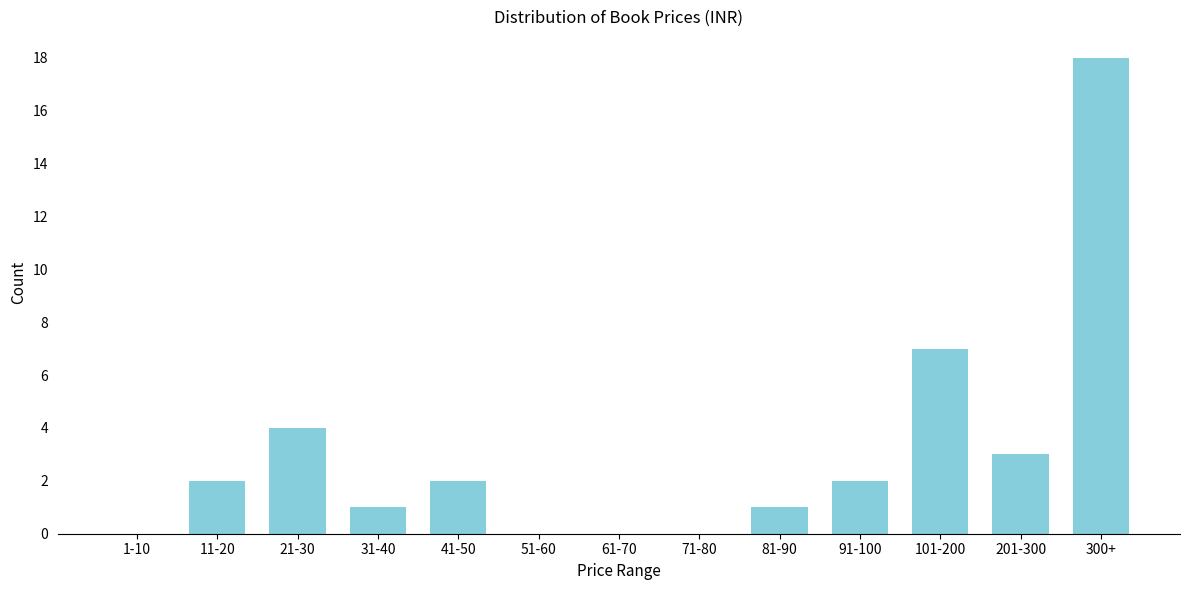

Reading left to right, list all the values displayed in this chart.

1-10=0	11-20=2	21-30=4	31-40=1	41-50=2	51-60=0	61-70=0	71-80=0	81-90=1	91-100=2	101-200=7	201-300=3	300+=18